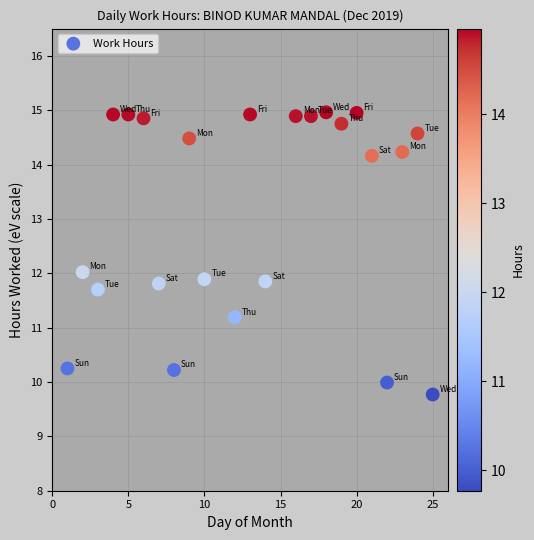

What is the range of X values (max minus min)?

24.0